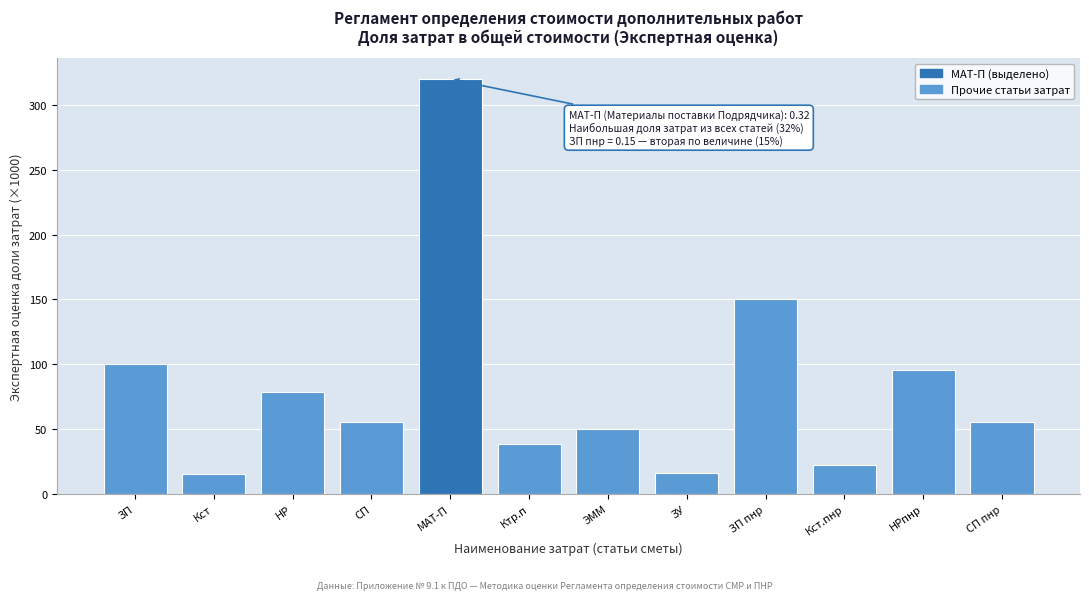

Is it true that the value at МАТ-П is 76.7?

False